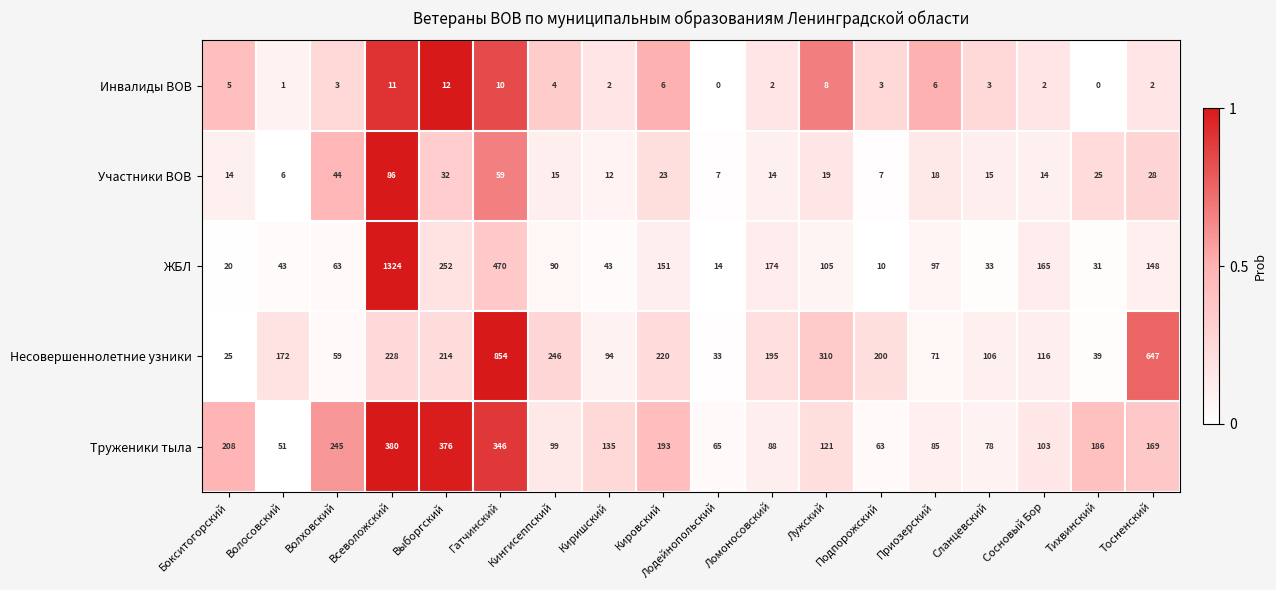

What is the greatest value displayed?

1324